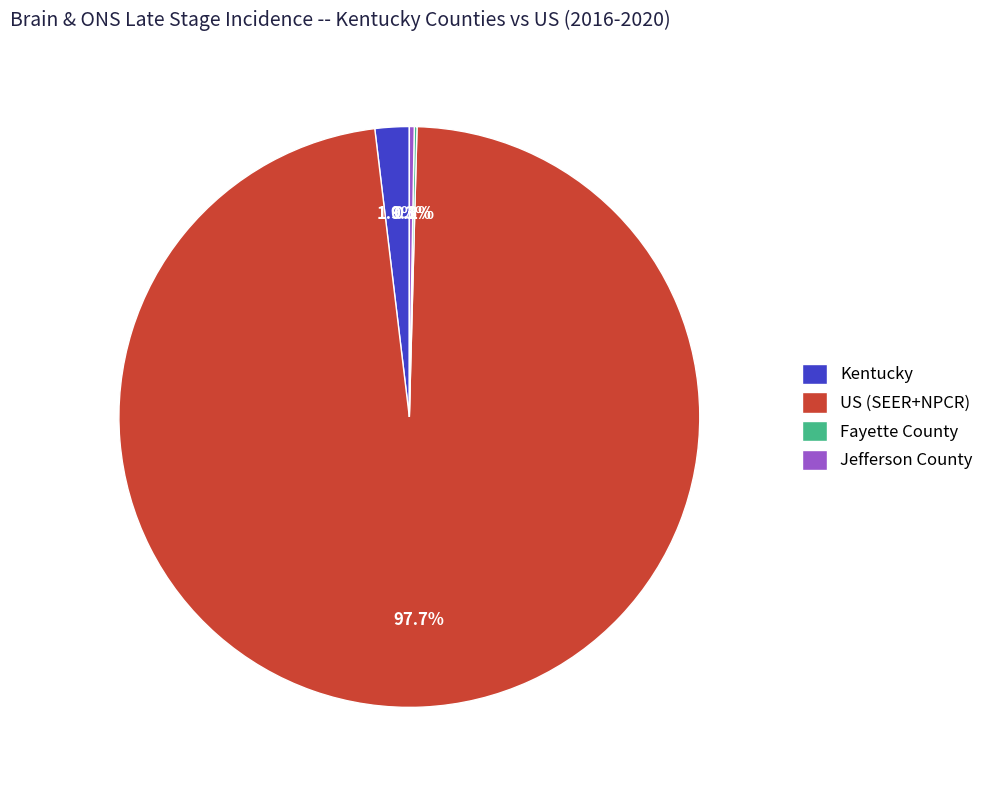

Is there a majority slice in this chart?

Yes